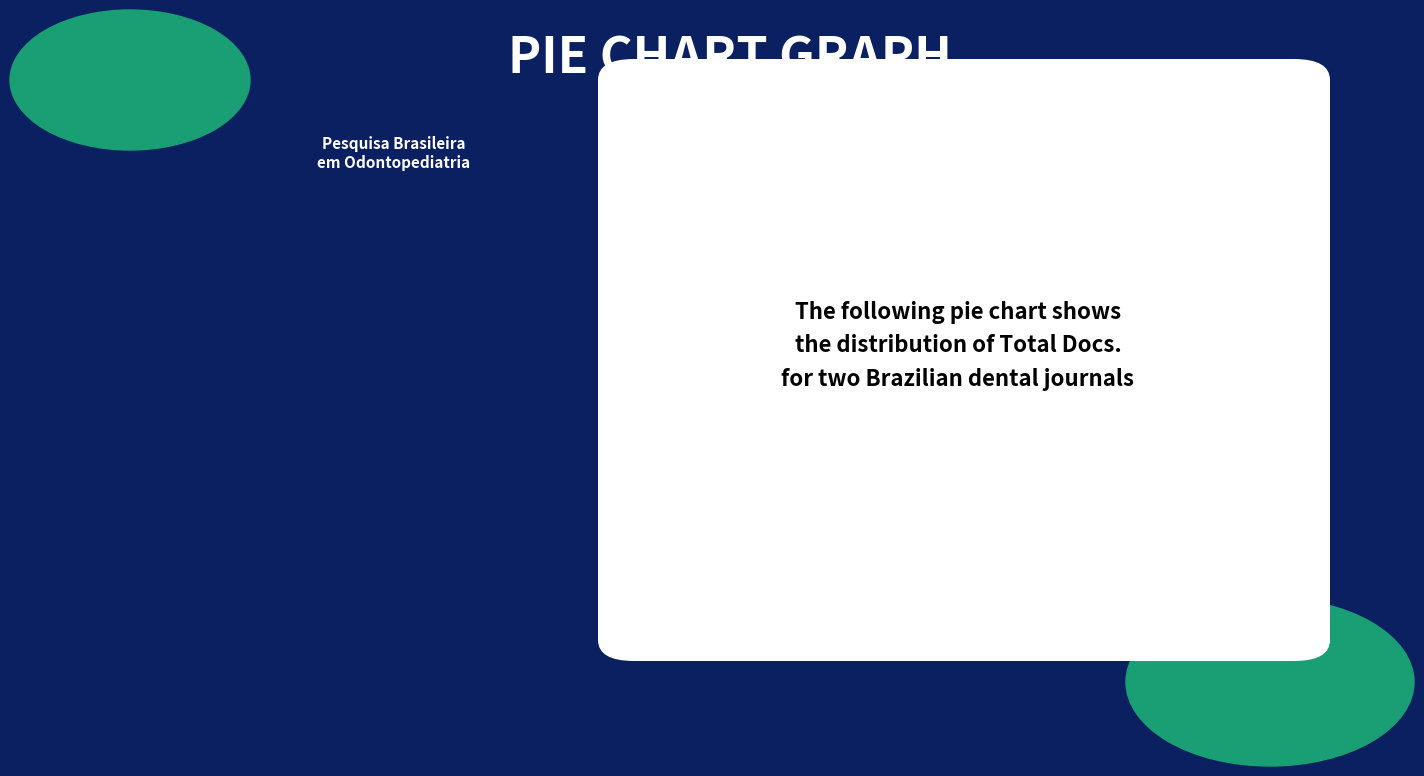

How many segments does this pie chart have?

2